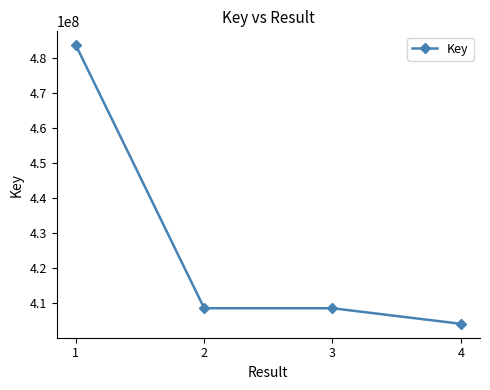

How many distinct data groups are displayed?

1